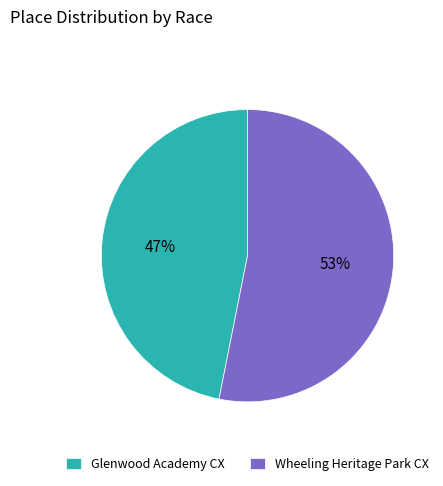

Rank the categories by value from highest to lowest.

Wheeling Heritage Park CX, Glenwood Academy CX